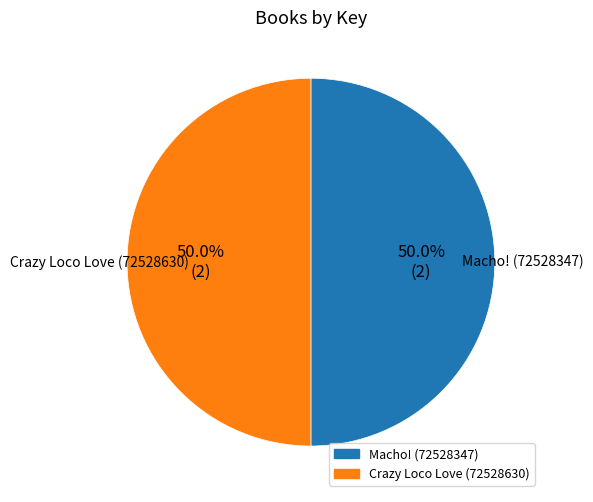

Approximately how many times larger is the value at Macho! (72528347) compared to Crazy Loco Love (72528630)?

1.0